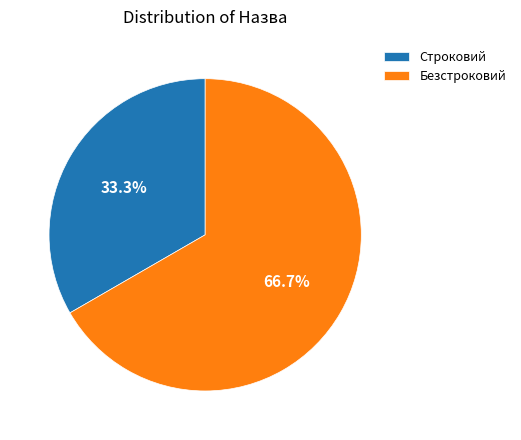

To the nearest percent, what is the difference between the Строковий and Безстроковий slice percentages?

33%